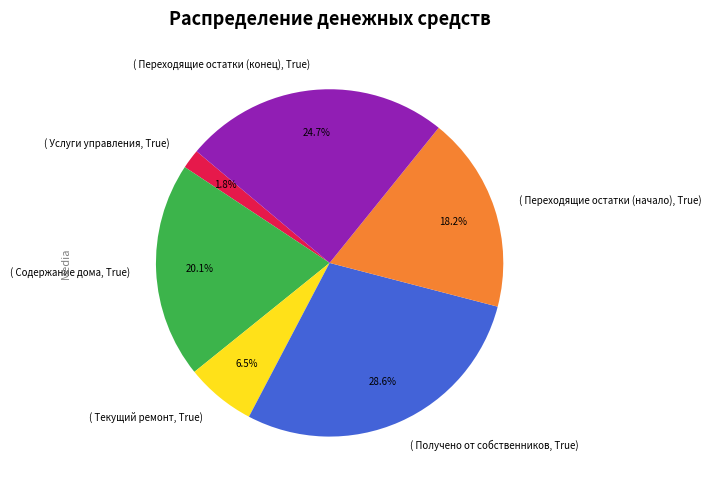

Does any single category account for the majority?

No